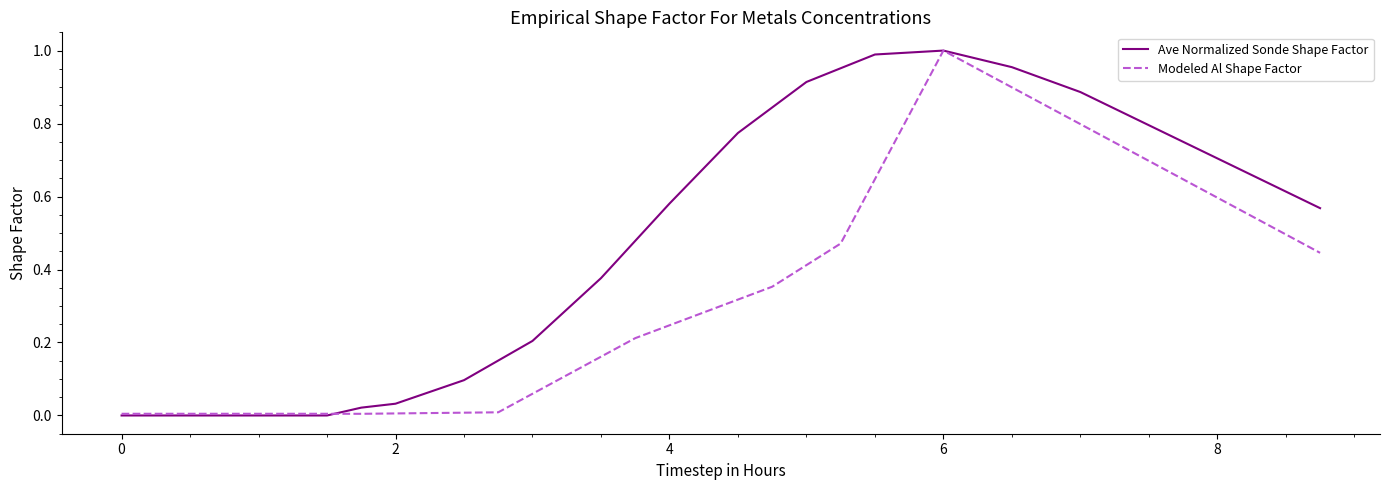

What is the sum of all Ave Normalized Sonde Shape Factor values?

18.1